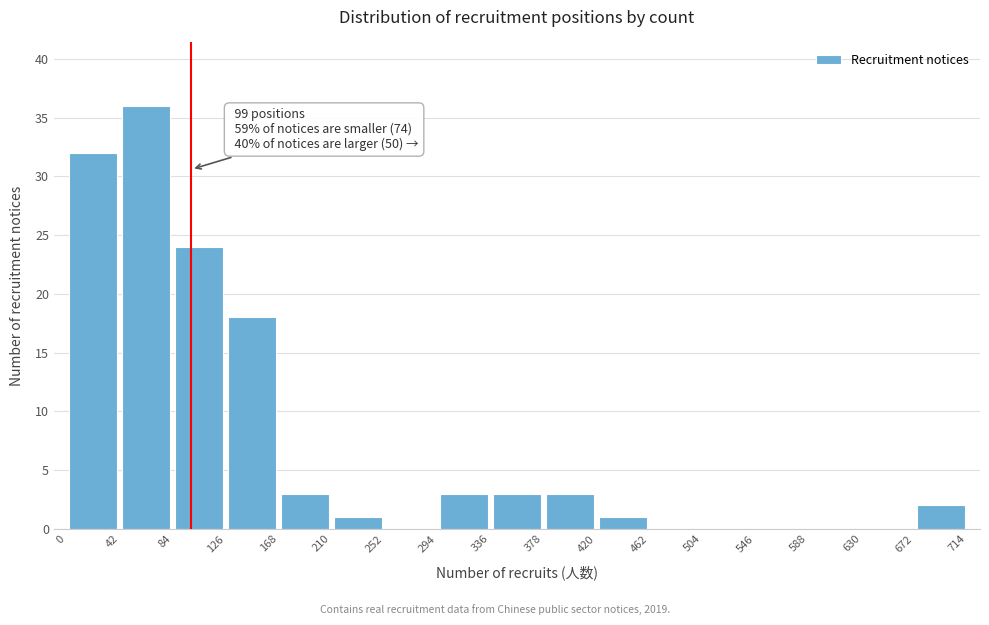

Which range on the x-axis has the tallest bar?

42 to 84